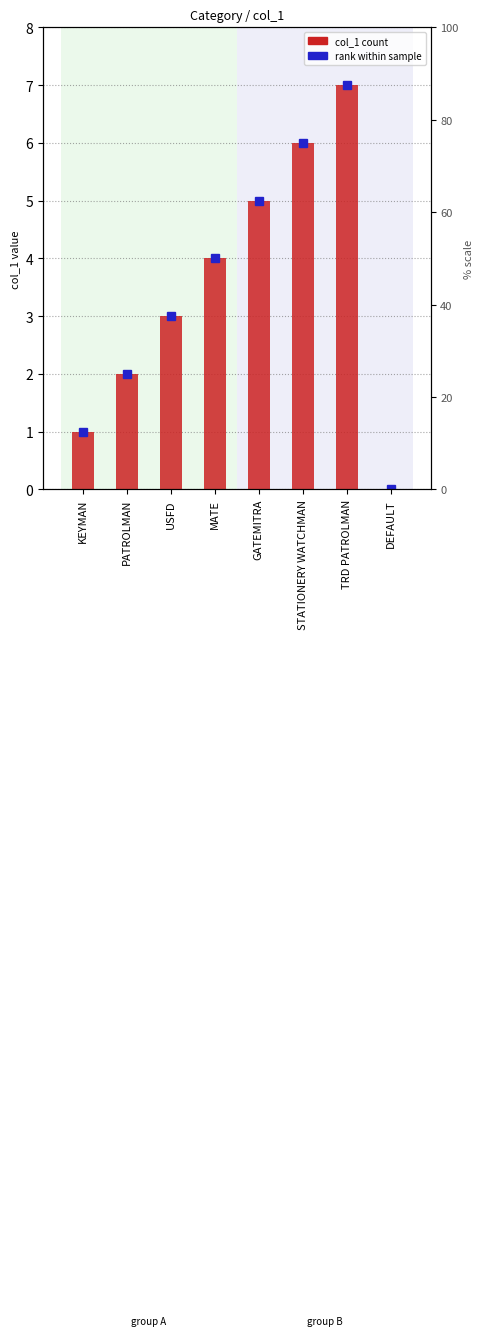

What value does the col_1 series have at MATE?

4